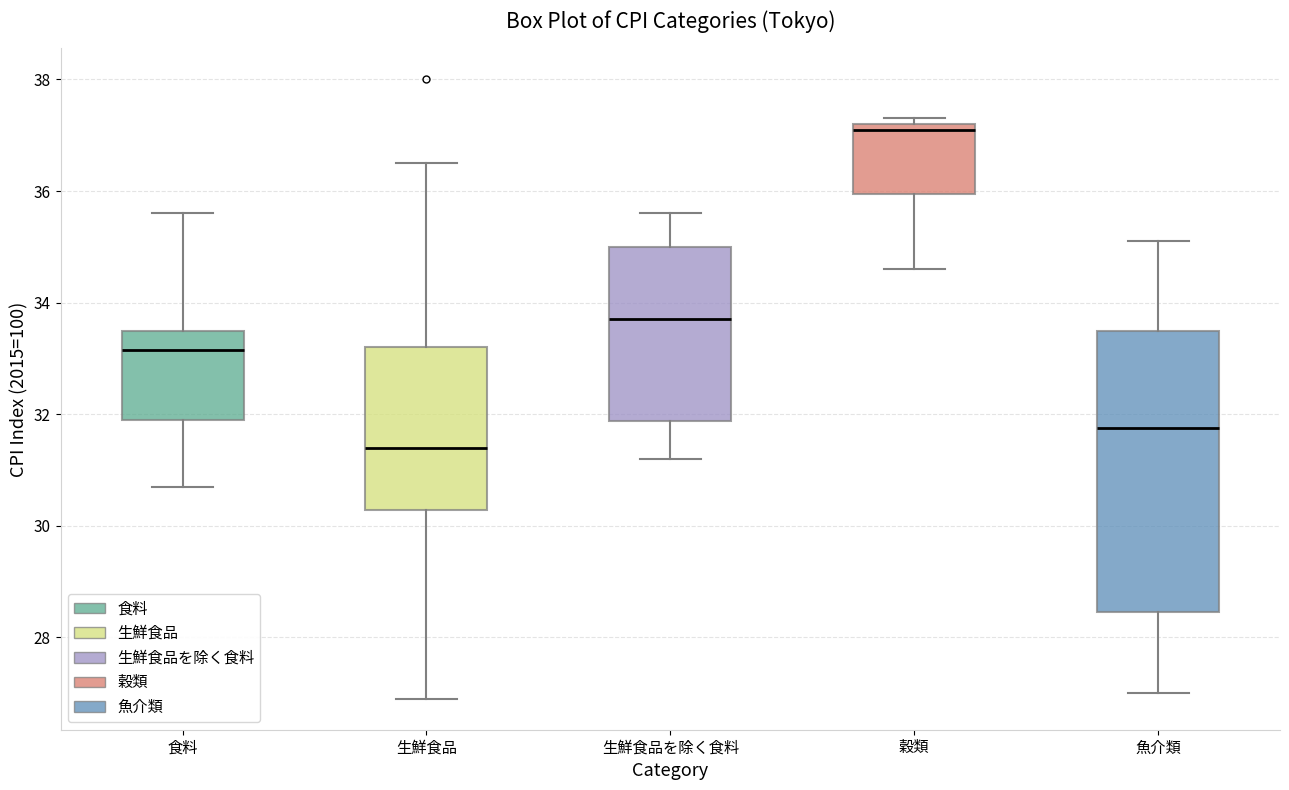

Which box is the tallest, from its lower edge to its upper edge?

魚介類